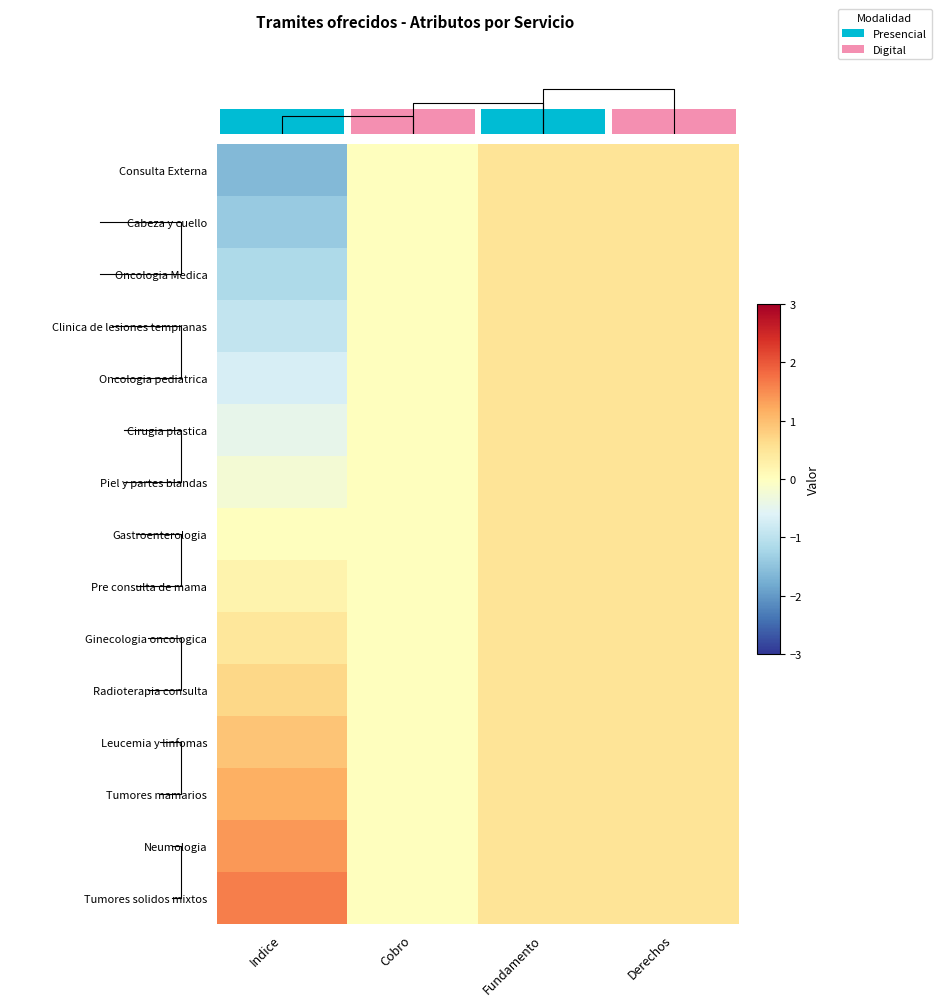

How many Piel y partes blandas values are between 0 and 1?

3